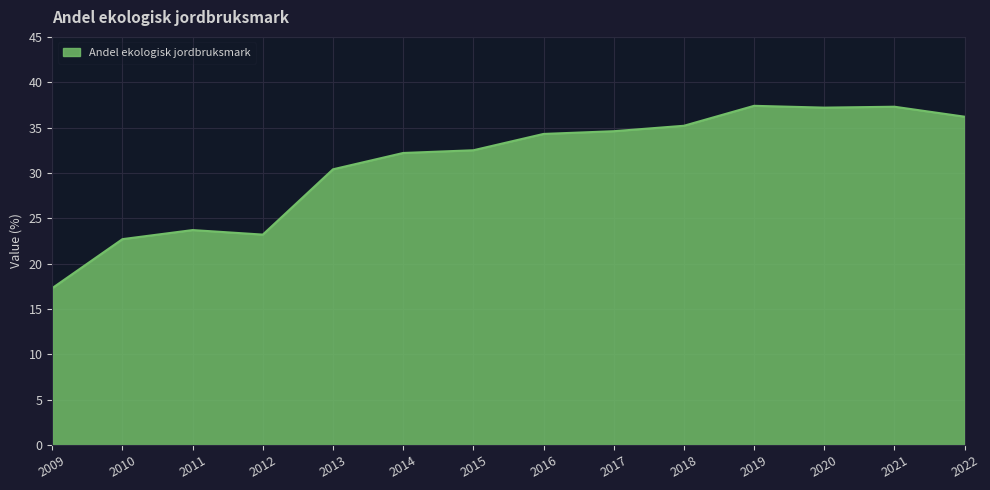

How many lines are shown in the chart?

1